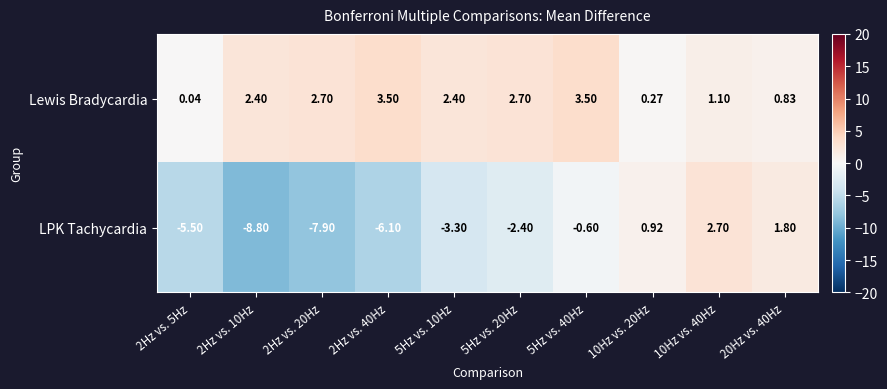

What is the smallest value displayed?

-8.8